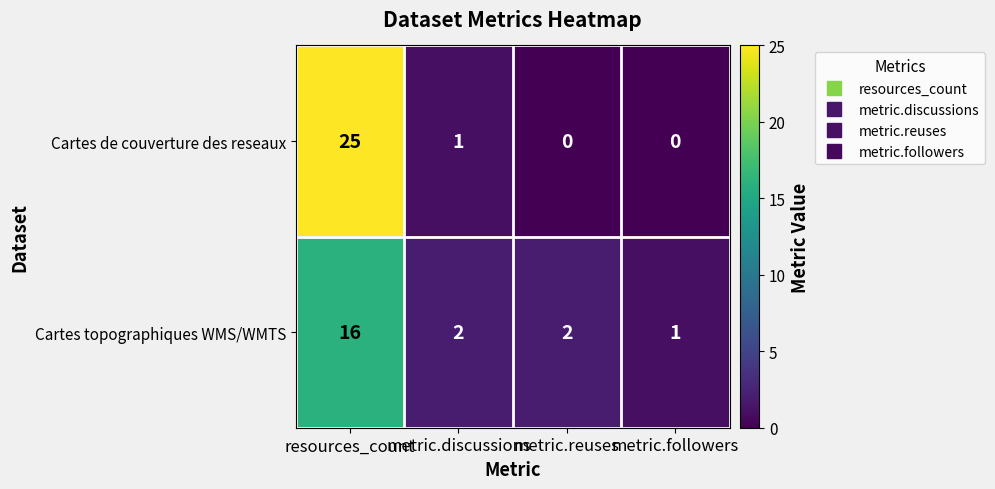

Which series changed the most between resources_count and metric.discussions?

Cartes de couverture des reseaux